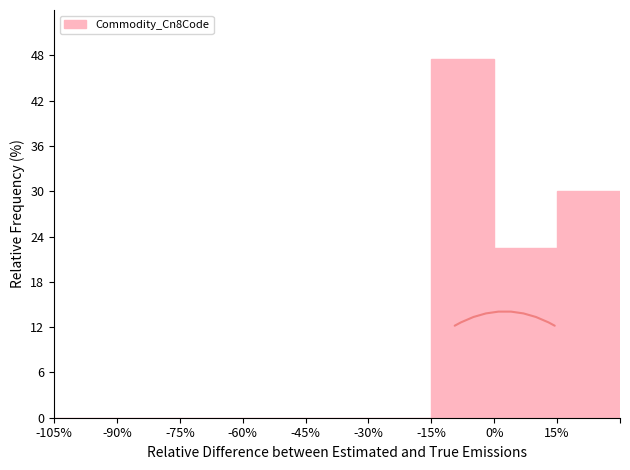

Reading left to right, transcribe this chart: for each bar, give the range it covers on the x-axis and its height. Neither the bar edges nor the heights are printed on the chart, so give them approximately, as read against the axes.

-105 to -90: 0
-90 to -75: 0
-75 to -60: 0
-60 to -45: 0
-45 to -30: 0
-30 to -15: 0
-15 to 0: 48
0 to 15: 23
15 to 30: 30